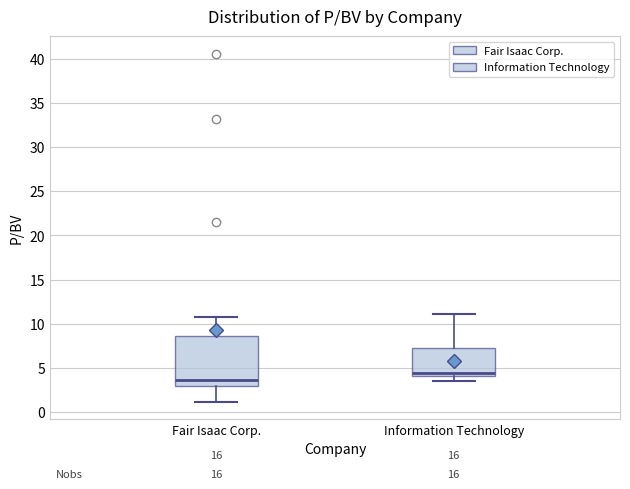

Reading left to right, read every box against the y-axis: the position of its median line, the range the box covers, and the ends of its whiskers. The values are not printed on the chart, so give them approximately, as read against the axis.

Fair Isaac Corp.: median 3.5, box 3.0 to 8.5, whiskers 1.0 to 11.0
Information Technology: median 4.5, box 4.0 to 7.5, whiskers 3.5 to 11.0